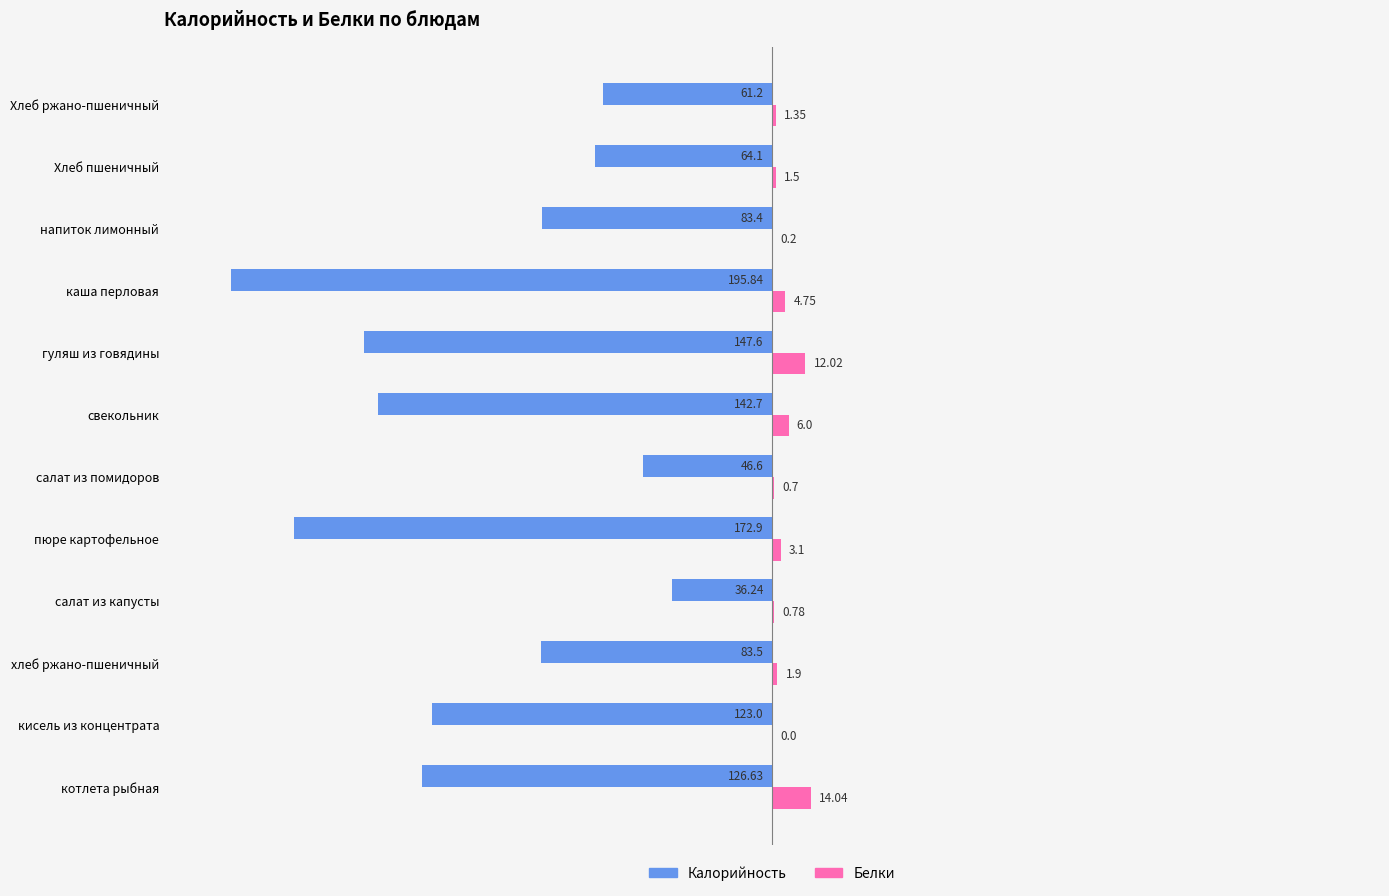

At which category does the chart reach its peak across all series?

котлета рыбная